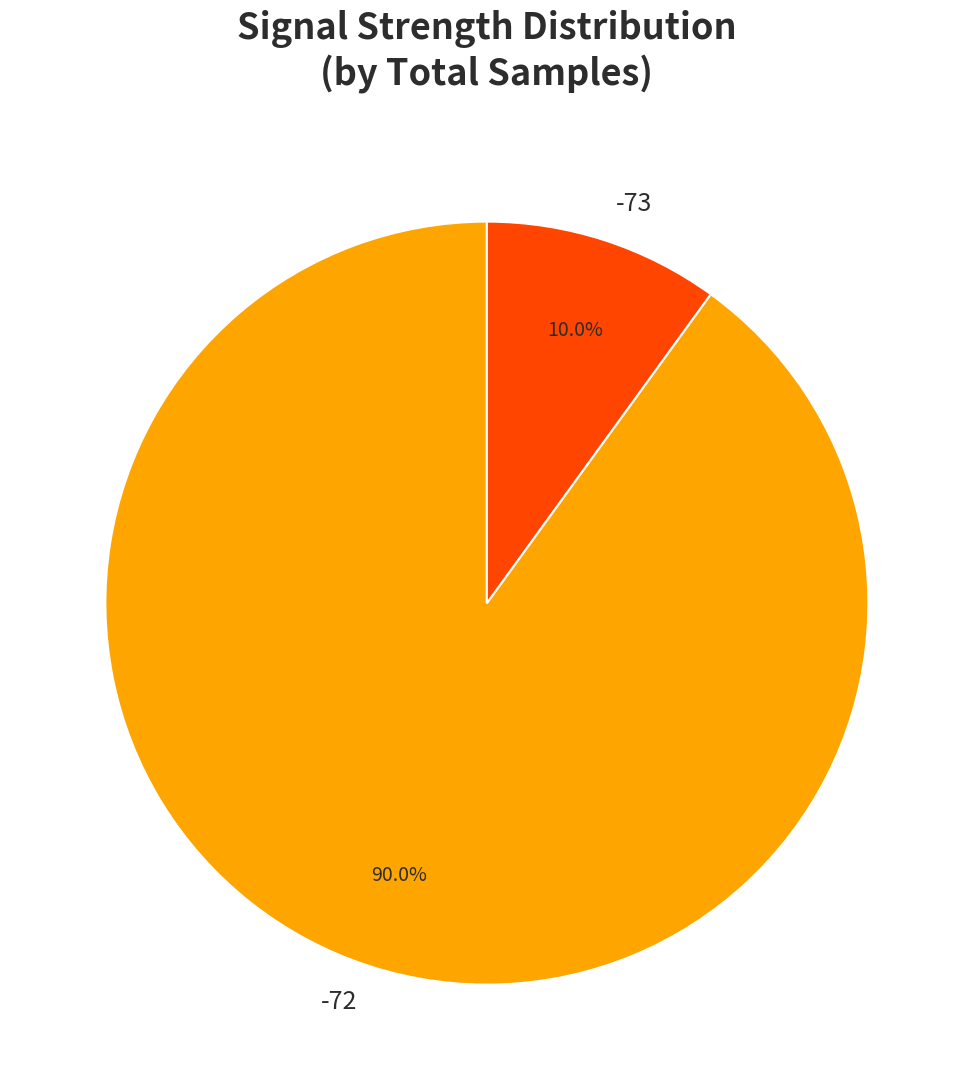

Does -73 represent more than half of the total?

No